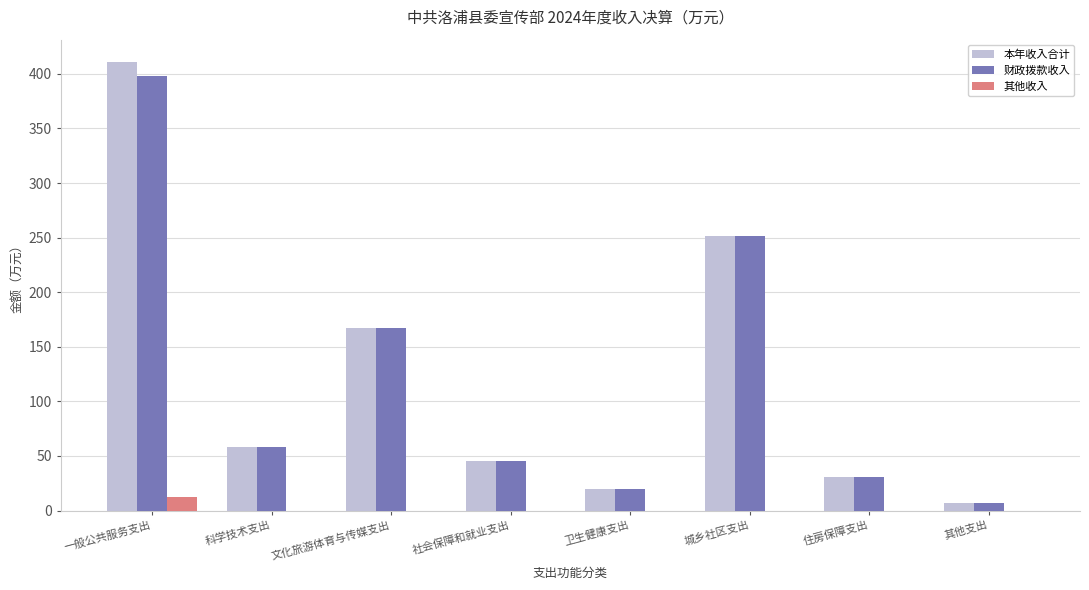

Which series has the largest range (max minus min)?

本年收入合计